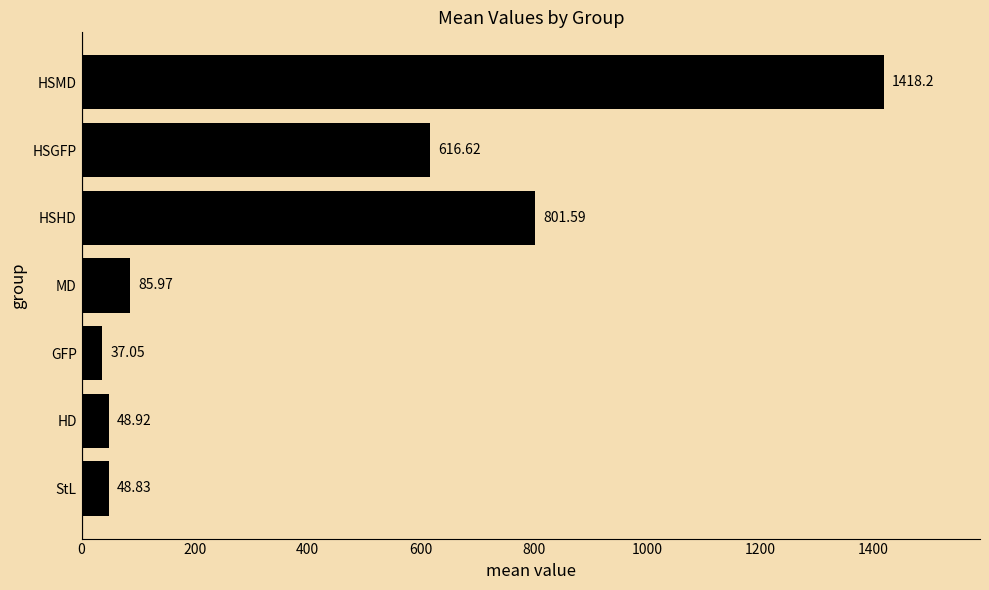

List the labels in order of value, largest first.

HSMD, HSHD, HSGFP, MD, HD, StL, GFP